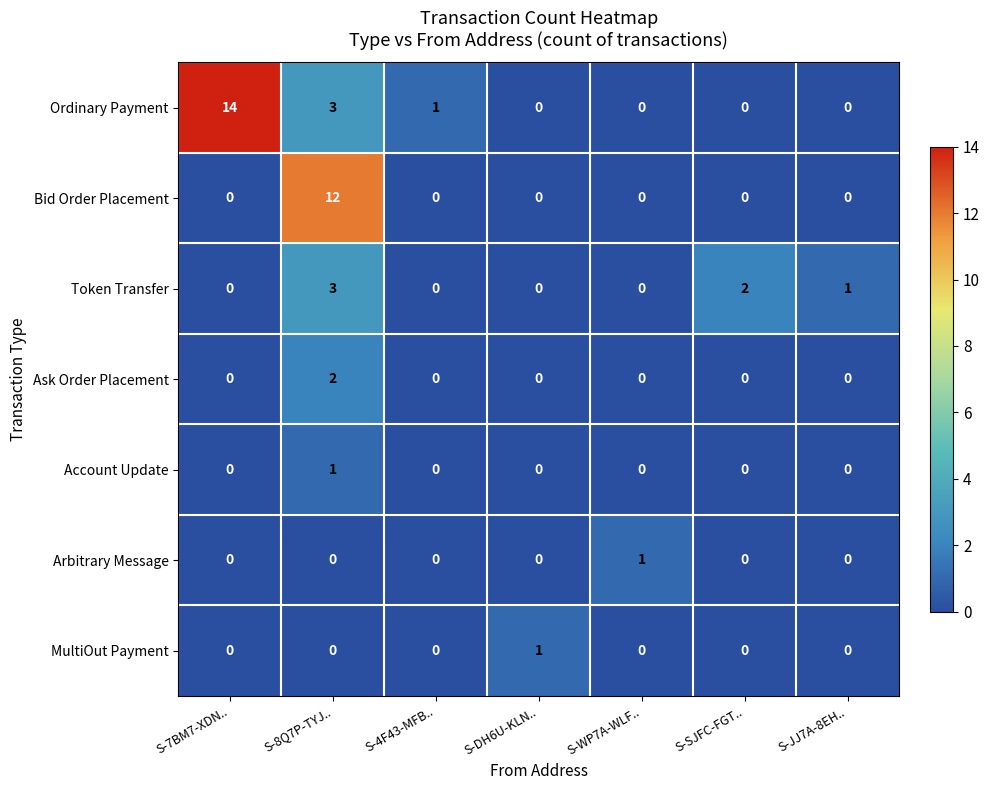

The value of Token Transfer at S-8Q7P-TYJ.. is 3. True or false?

True